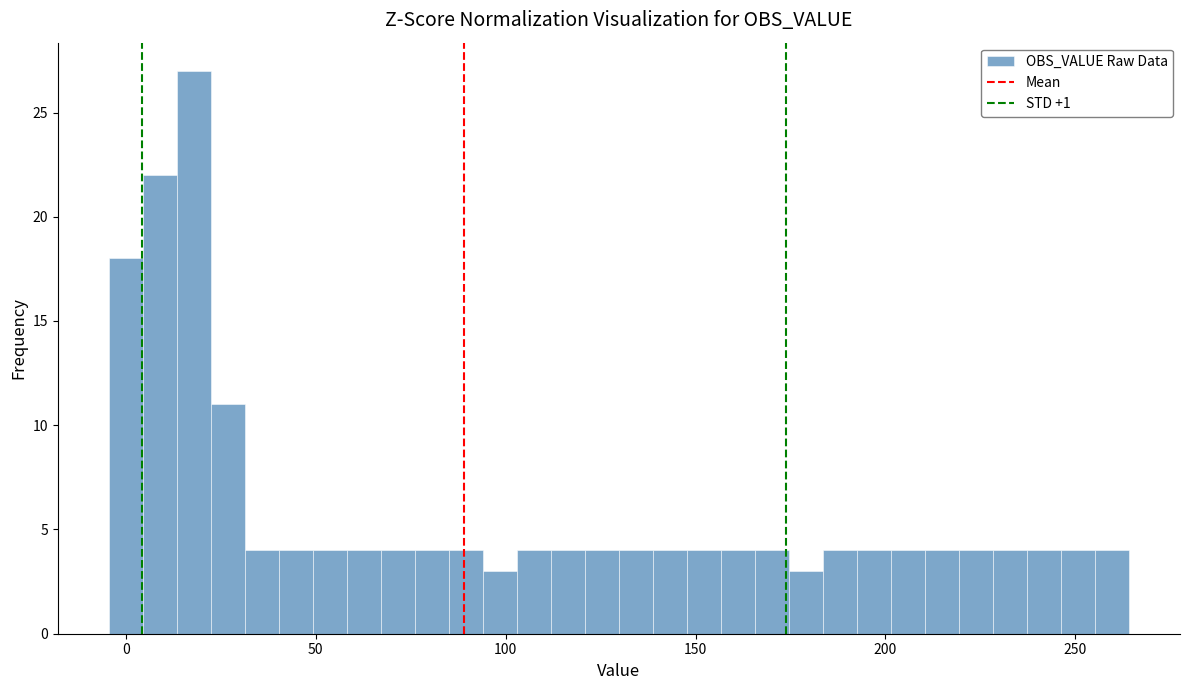

Around what value on the x-axis is the tallest bar? Give the approximate position of its centre, as read against the axis.

20